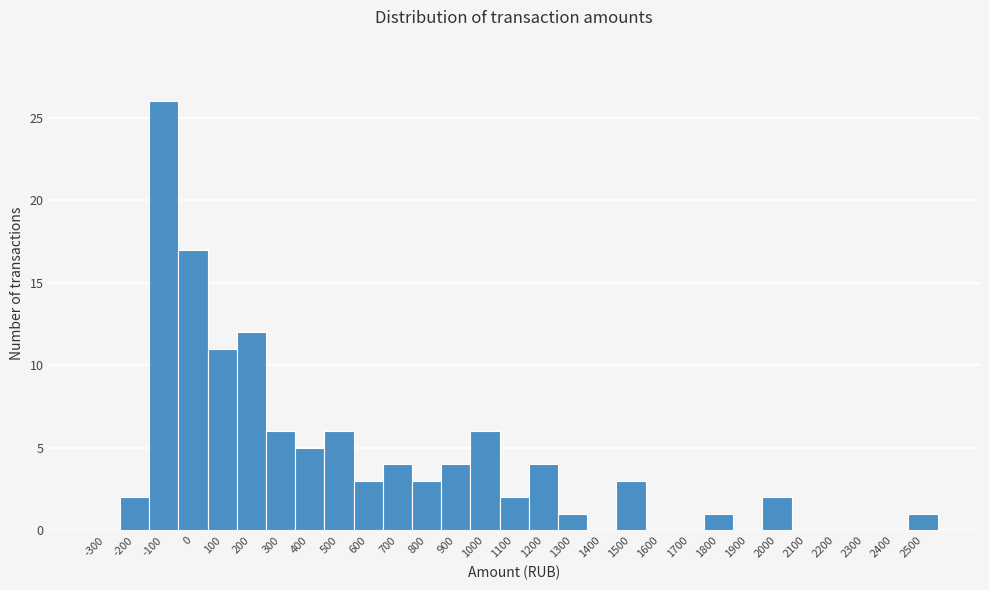

Reading left to right, list all the values displayed in this chart.

-300=0	-200=2	-100=26	0=17	100=11	200=12	300=6	400=5	500=6	600=3	700=4	800=3	900=4	1000=6	1100=2	1200=4	1300=1	1400=0	1500=3	1600=0	1700=0	1800=1	1900=0	2000=2	2100=0	2200=0	2300=0	2400=0	2500=1